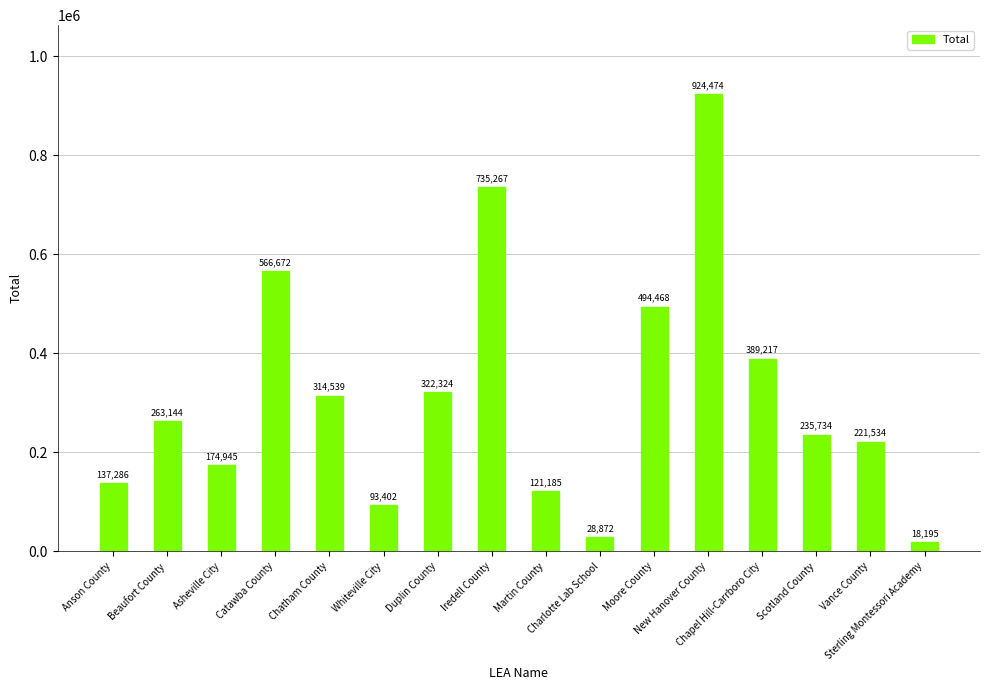

The chart shows a value of 526920 at Chapel Hill-Carrboro City. True or false?

False